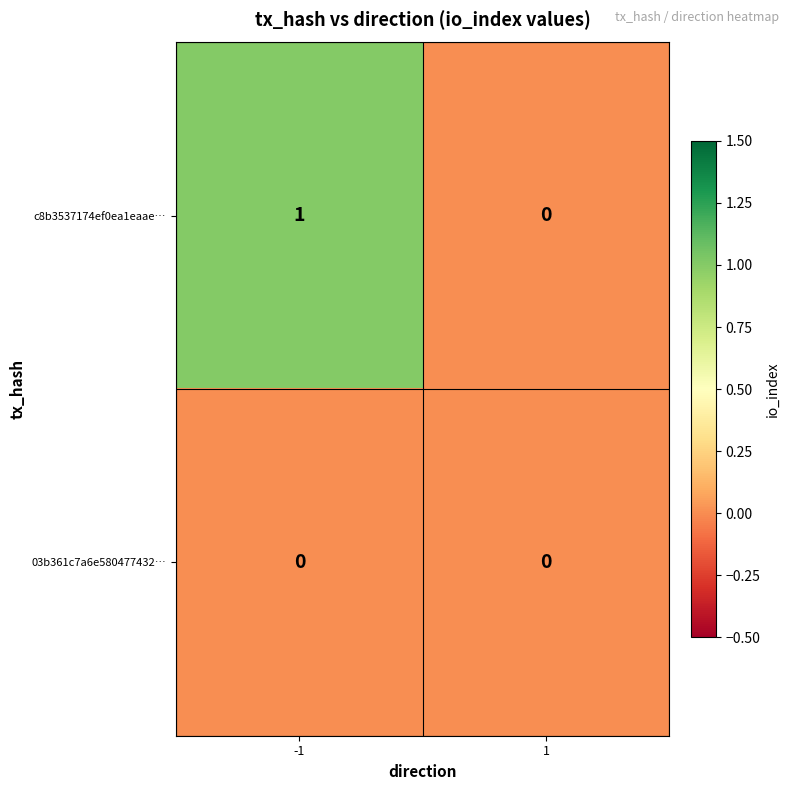

Which series has the largest total across all categories?

c8b3537174ef0ea1eaae…